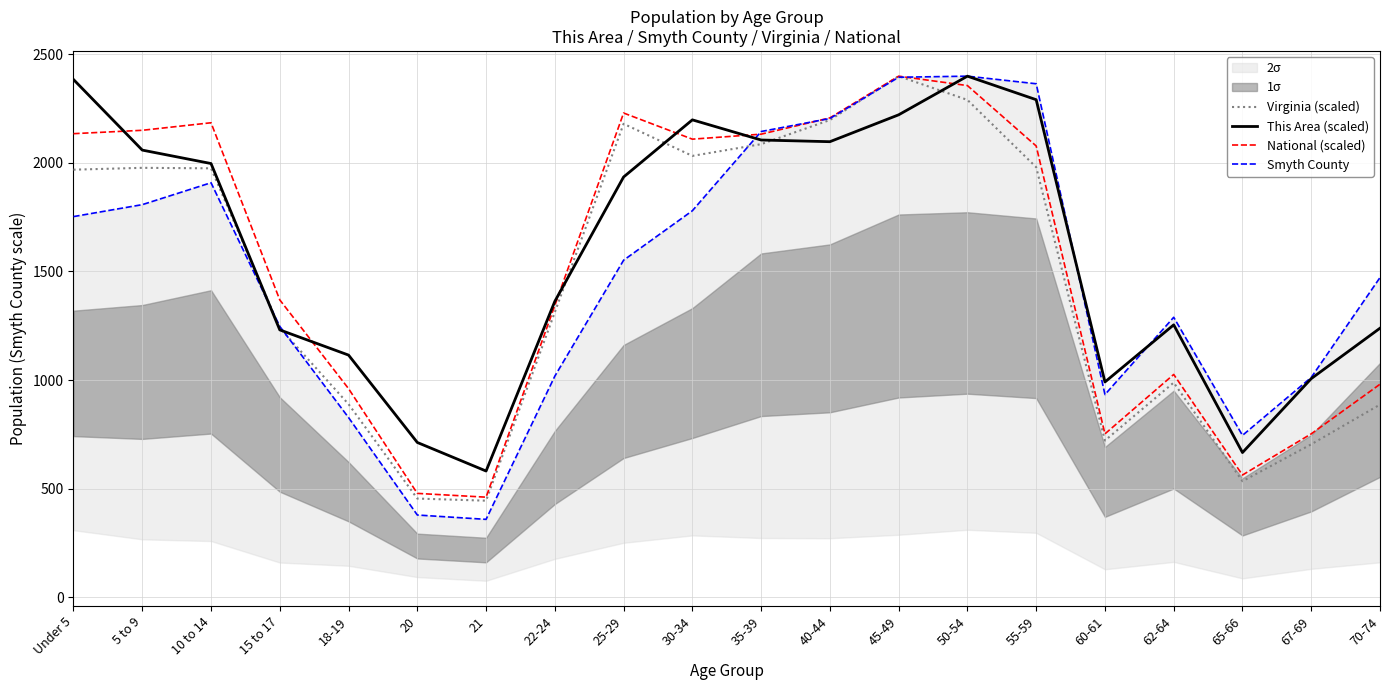

At which category does the chart reach its minimum across all series?

21